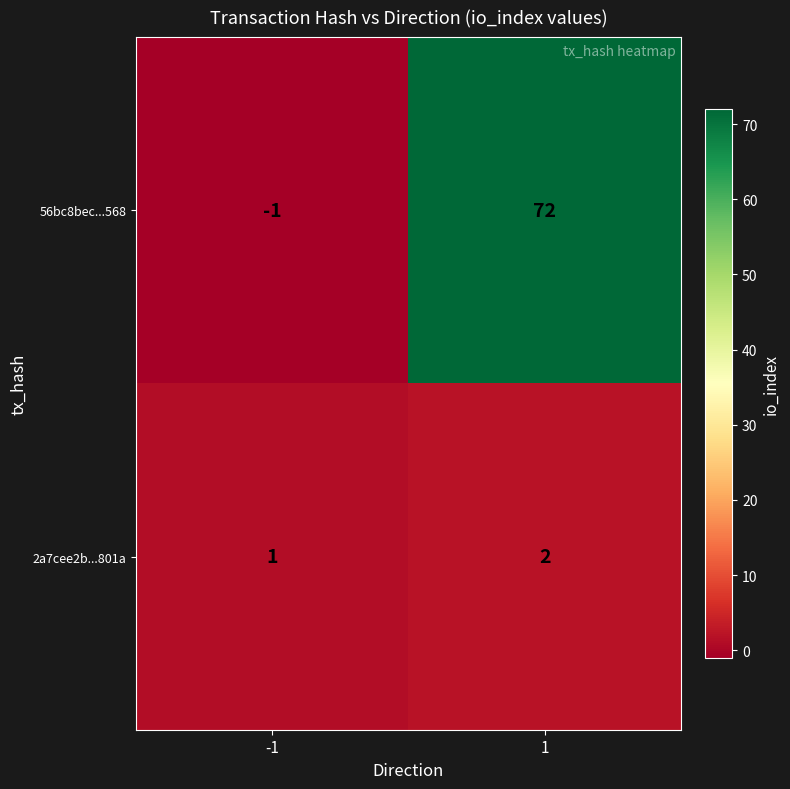

List the labels in order of 56bc8bec...568 value, largest first.

1, -1